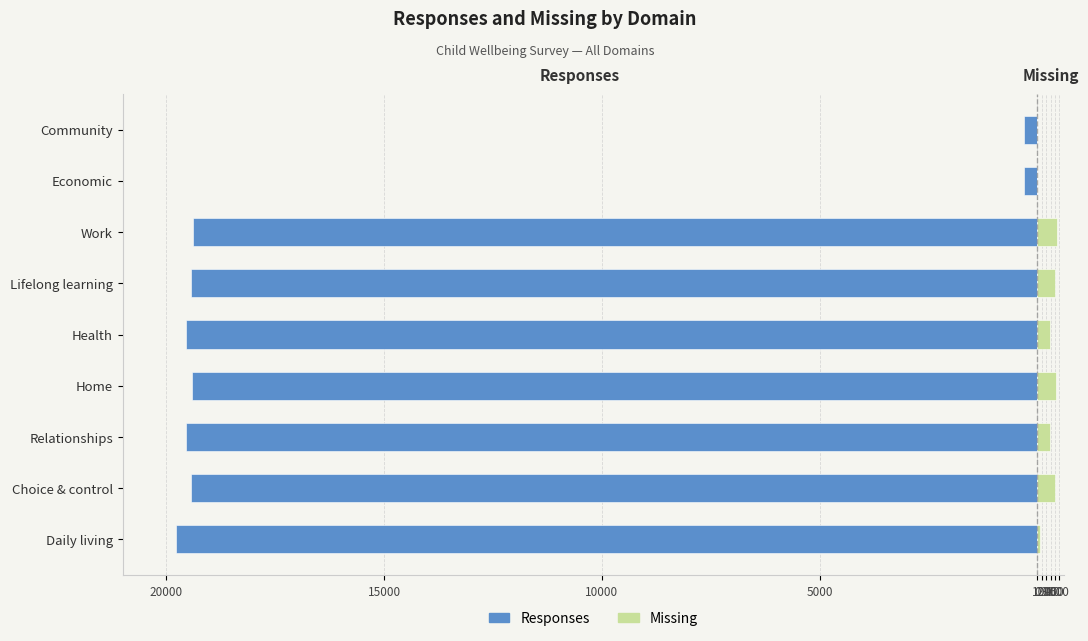

How many bars are there in total?

18